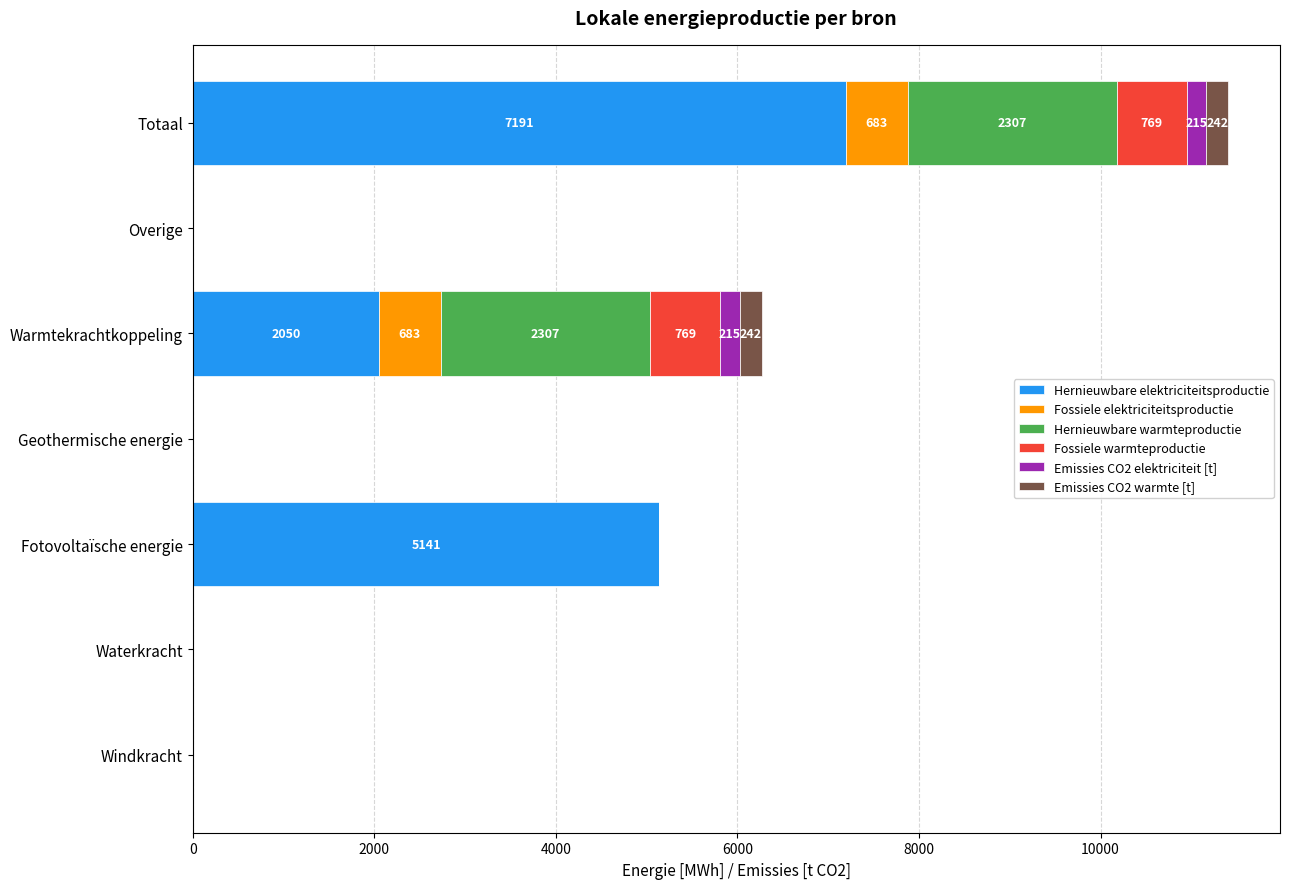

What is the maximum value for Hernieuwbare elektriciteitsproductie?

7191.0